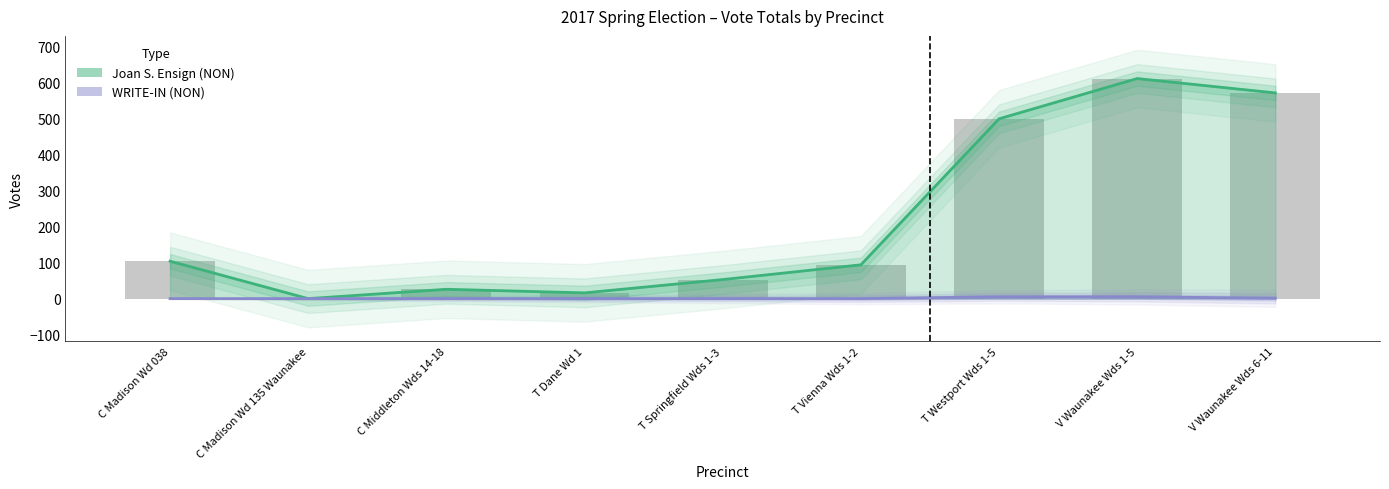

Which category has the highest value in the WRITE-IN (NON) series?

T Westport Wds 1-5